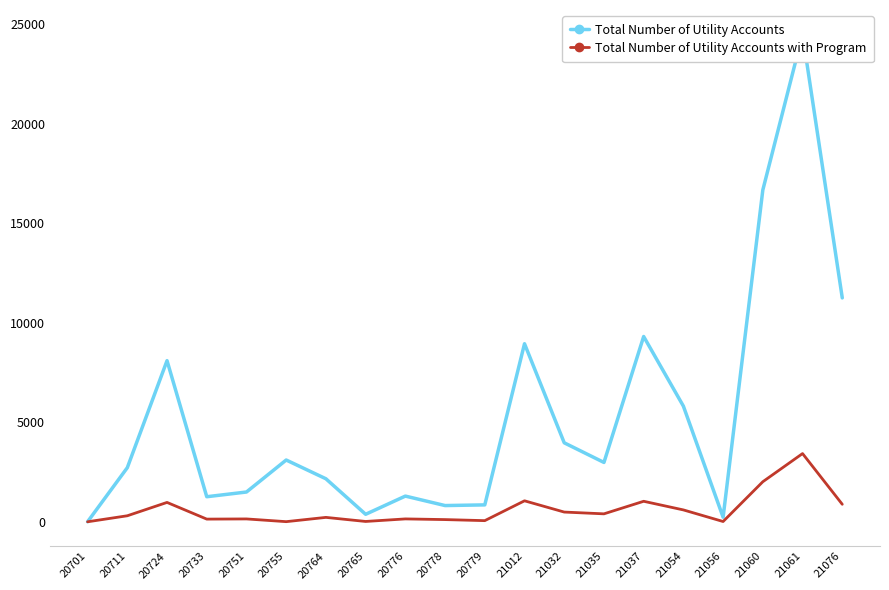

True or false: Total Number of Utility Accounts with Program has a value of 6157 at 21061.

False